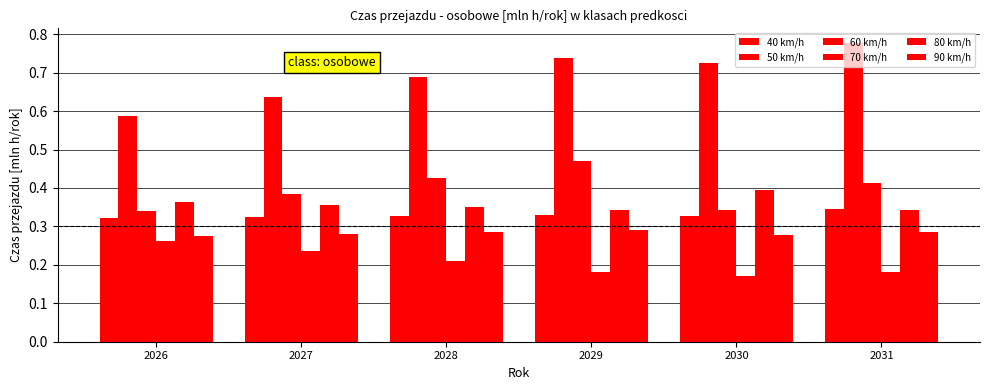

Reading left to right, transcribe all the data shown in this chart.

40 km/h: 0.3	0.3	0.3	0.3	0.3	0.3
50 km/h: 0.6	0.6	0.7	0.7	0.7	0.8
60 km/h: 0.3	0.4	0.4	0.5	0.3	0.4
70 km/h: 0.3	0.2	0.2	0.2	0.2	0.2
80 km/h: 0.4	0.4	0.3	0.3	0.4	0.3
90 km/h: 0.3	0.3	0.3	0.3	0.3	0.3